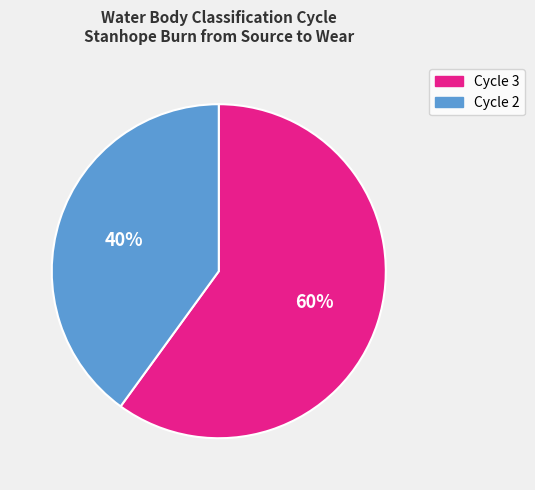

Which category has the smallest portion of the pie?

Cycle 2